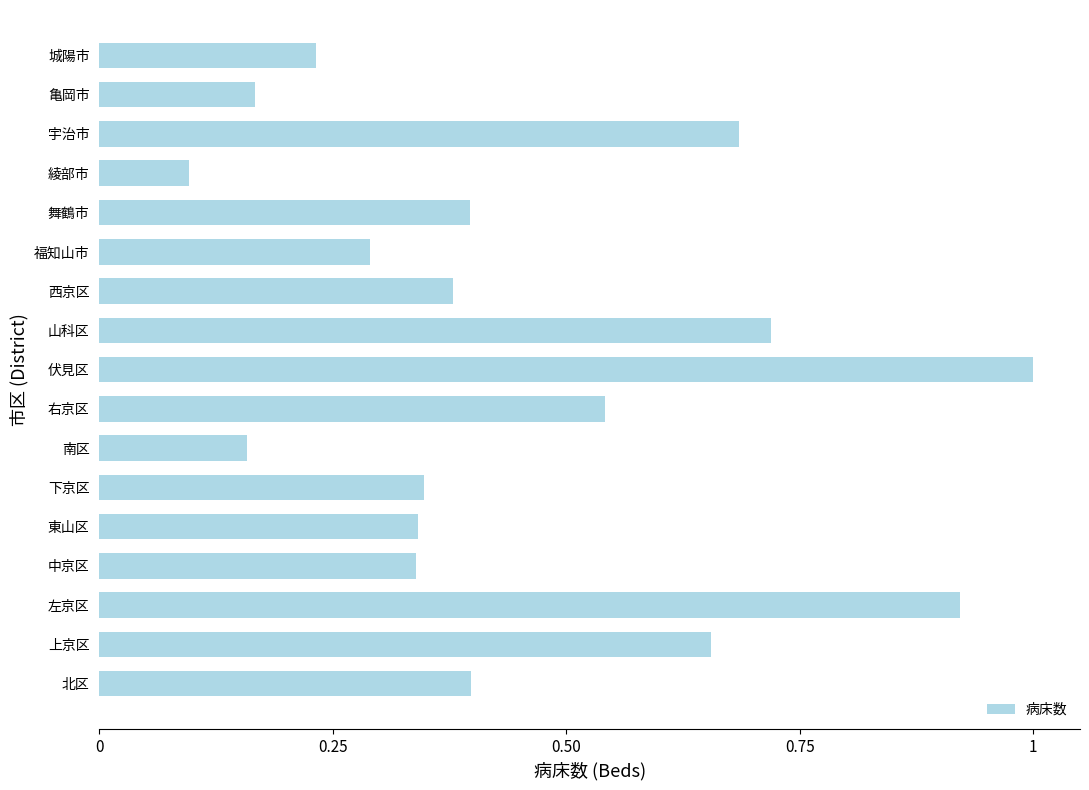

What is the change in value from 下京区 to 宇治市?

+0.3